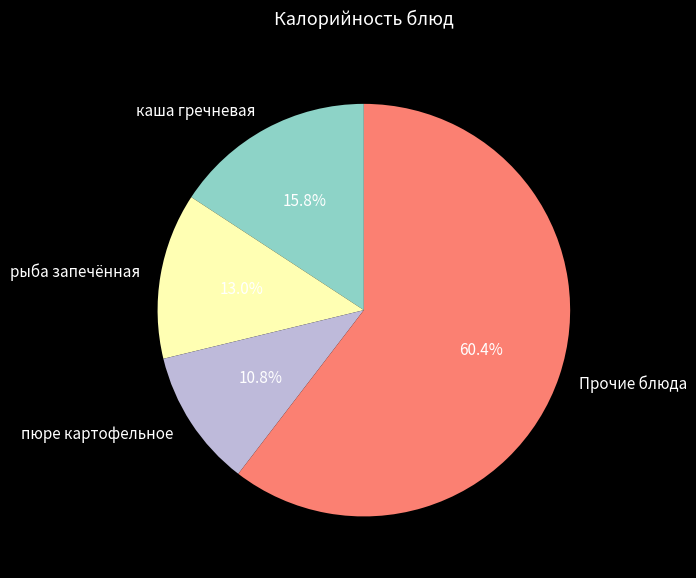

Which slice is the largest?

Прочие блюда